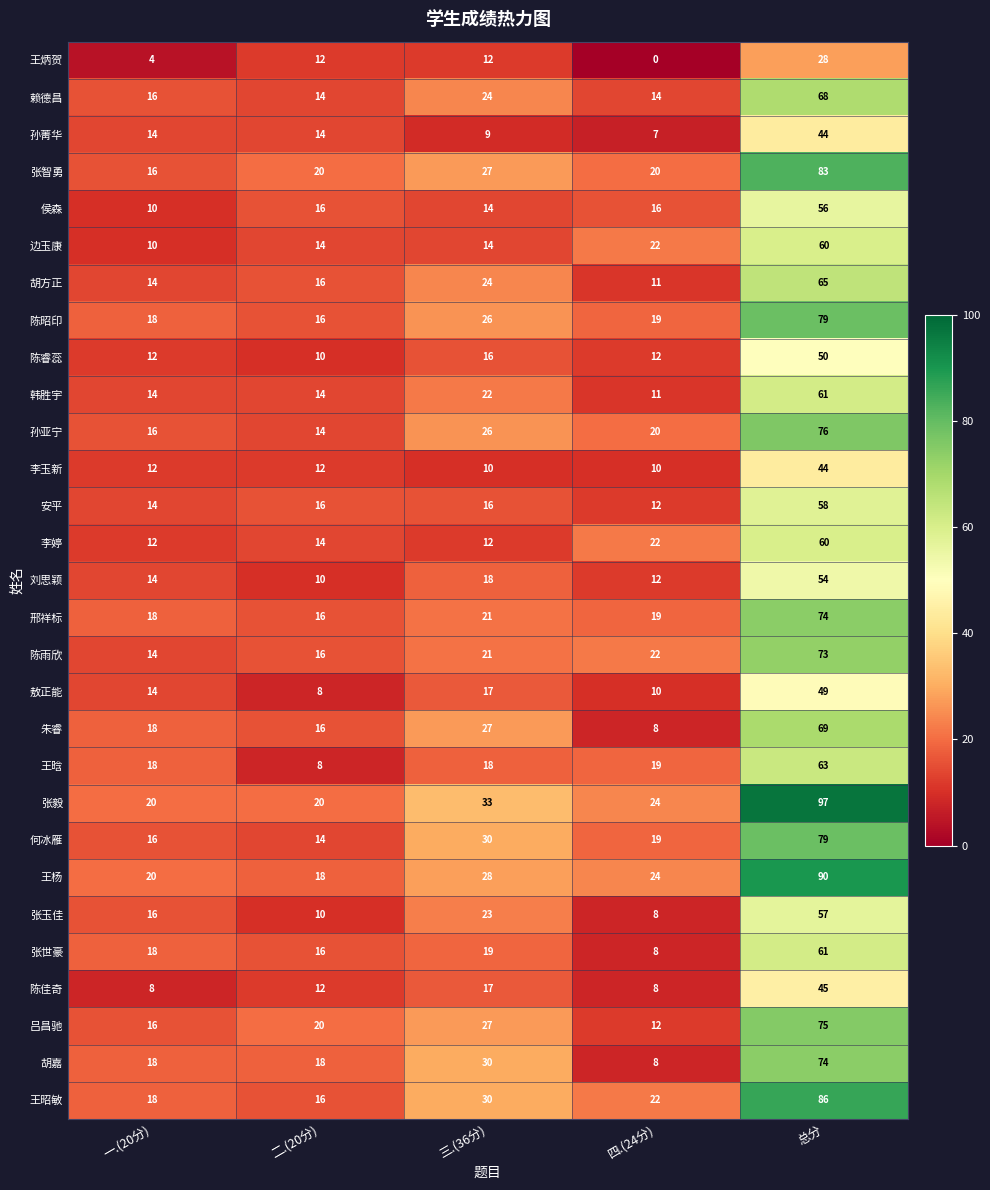

The 王杨 series shows 24 at 四.(24分). True or false?

True